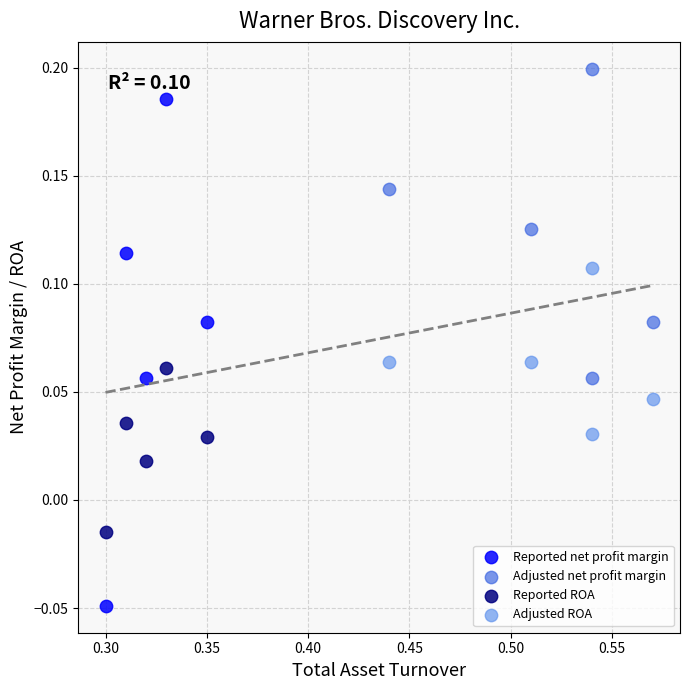

What are all the series names shown in the legend?

Reported net profit margin, Adjusted net profit margin, Reported ROA, Adjusted ROA